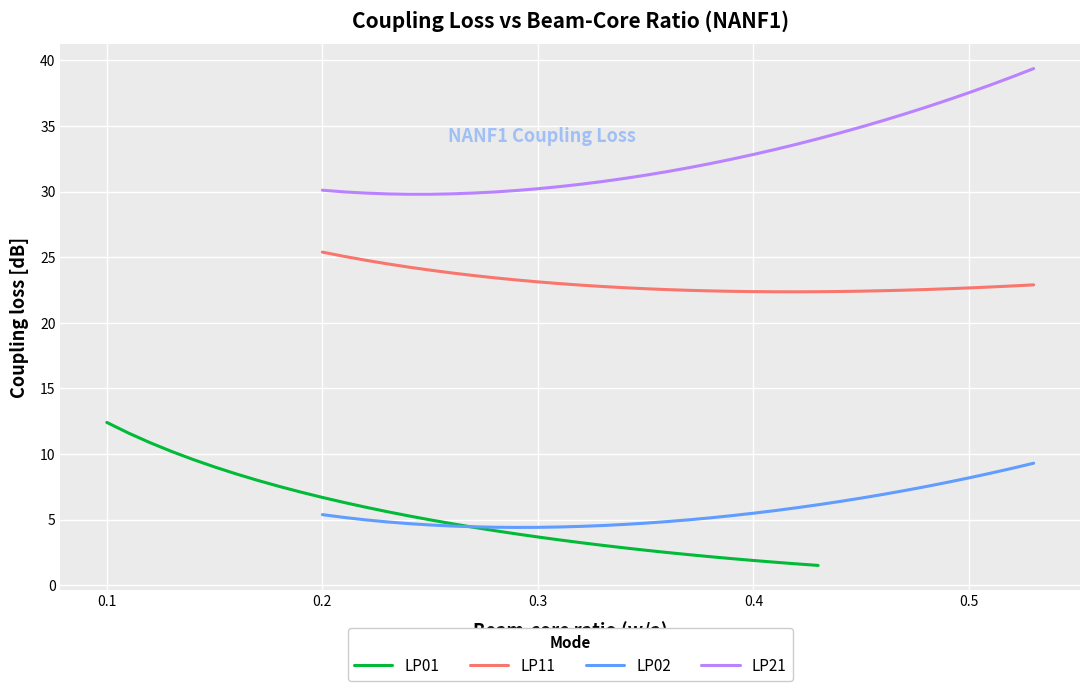

True or false: LP02 and LP21 cross at least once.

False